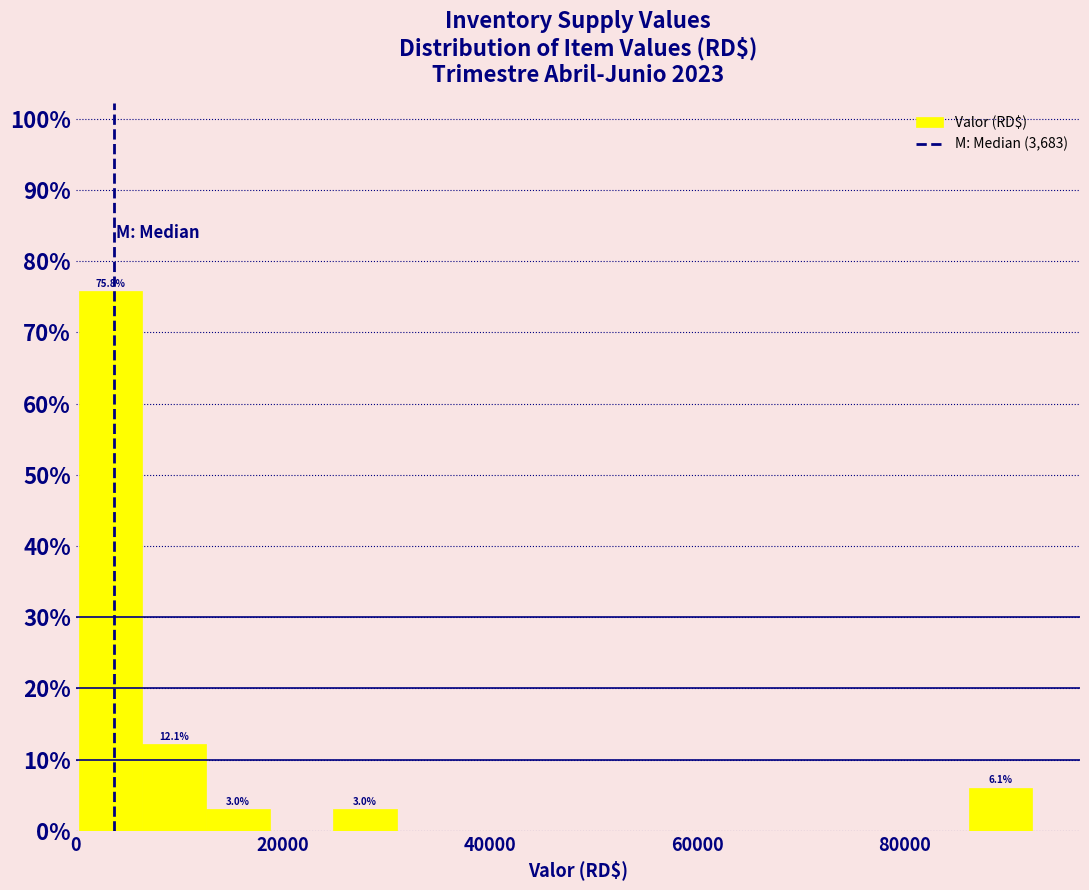

Around what value on the x-axis is the tallest bar? Give the approximate position of its centre, as read against the axis.

4000